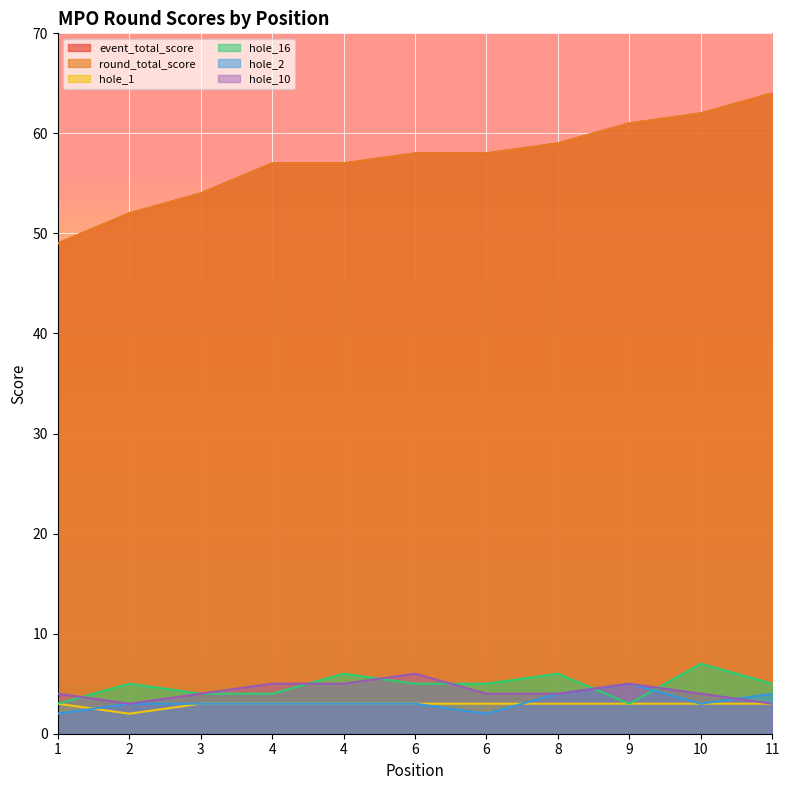

What is the value of the hole_1 point at the 11th from the left?

3